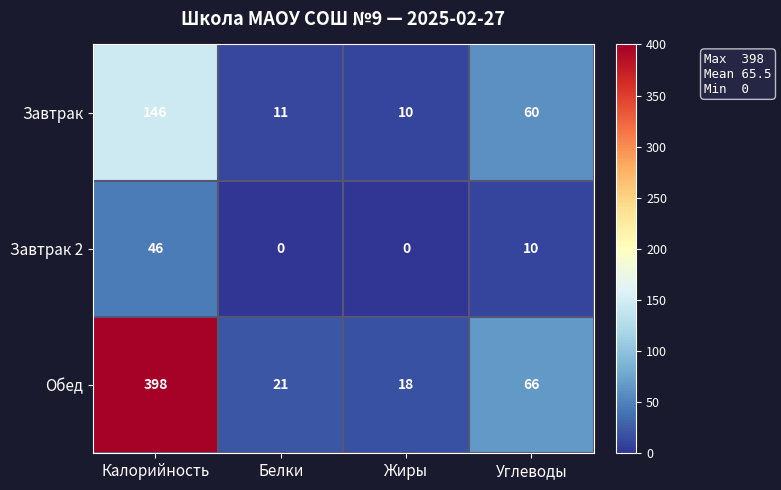

At how many categories does at least one series exceed 126?

1